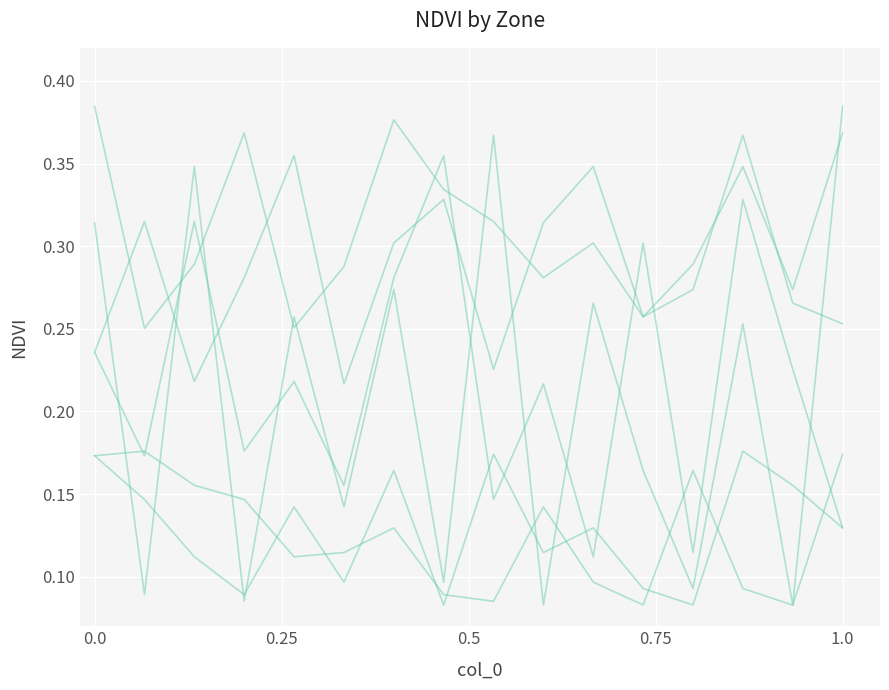

How many lines are shown in the chart?

6